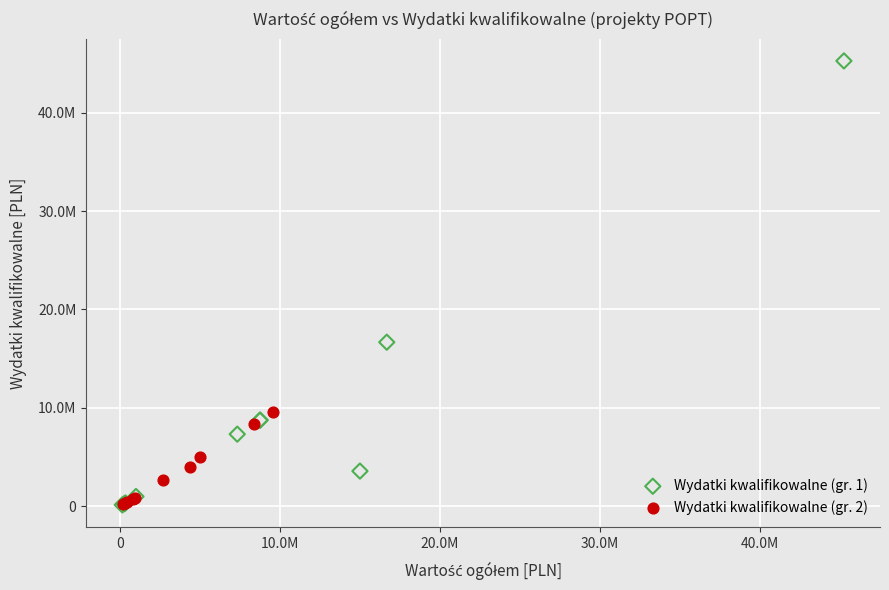

Which series has the widest spread of Y values?

Wydatki kwalifikowalne (gr. 1)